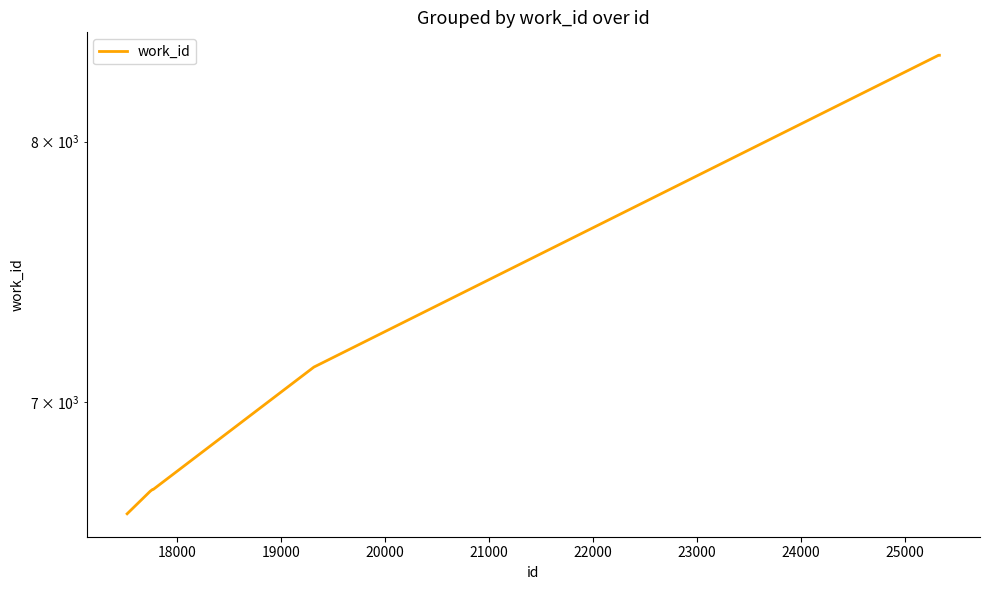

Which has a higher value, 21000 or 24000?

24000